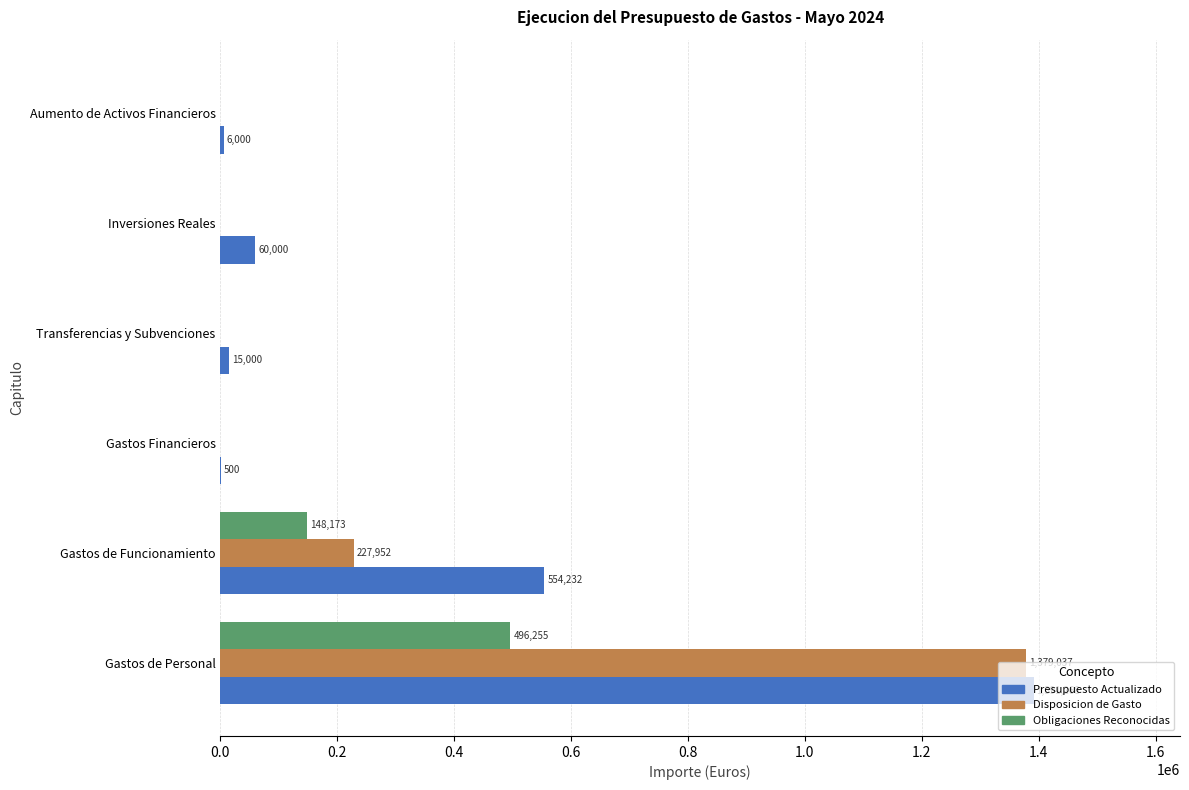

The Presupuesto Actualizado series shows 1391268.0 at Gastos de Personal. True or false?

True